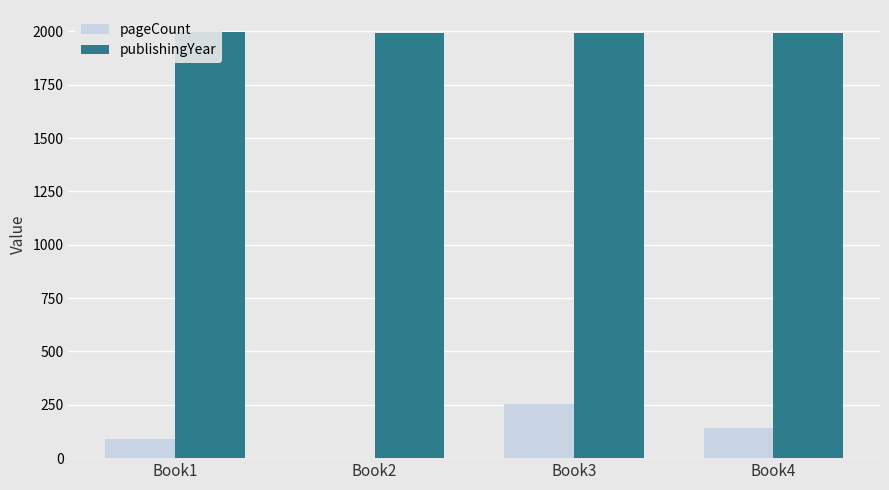

The value of publishingYear at Book3 is 428. True or false?

False